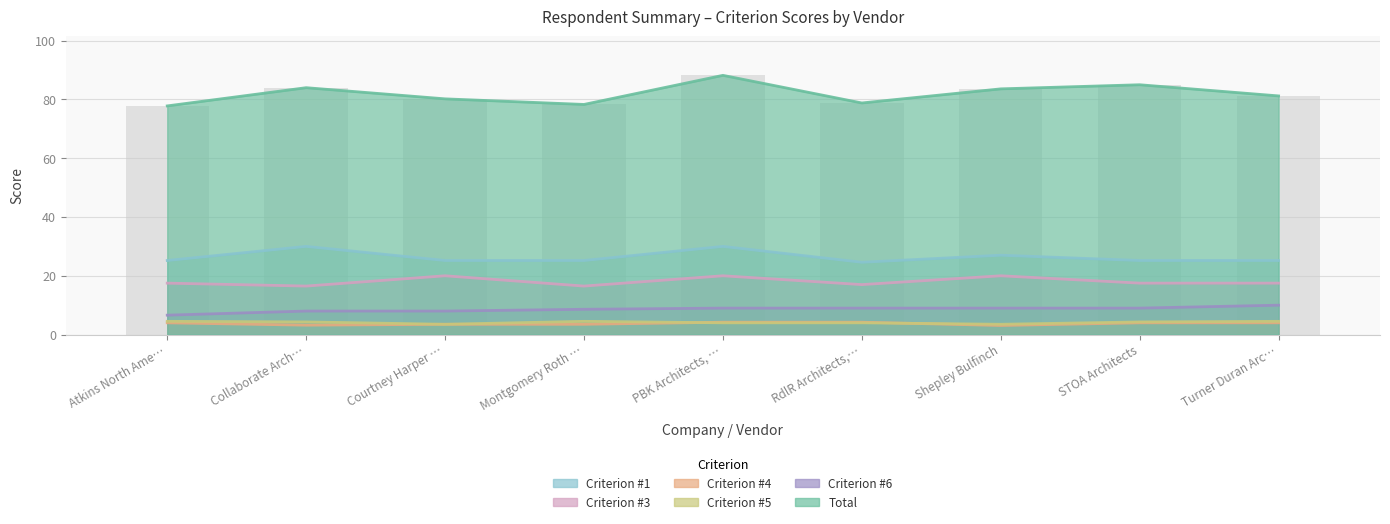

How many groups of bars are there?

9